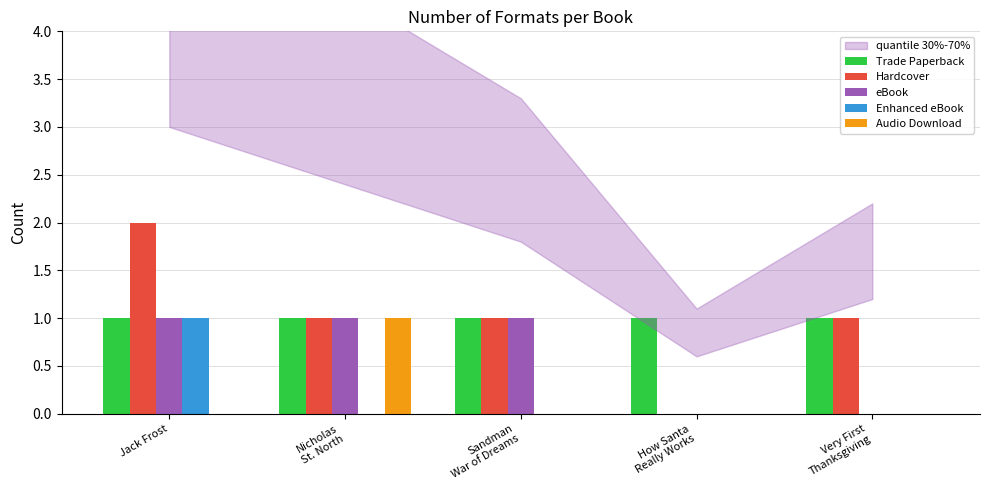

Which category has the highest value across all series?

Jack Frost